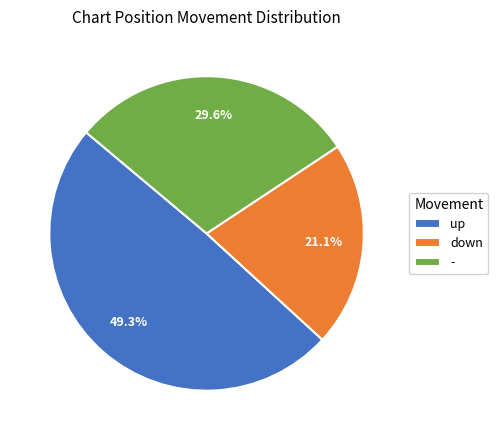

Is there any slice that represents more than half of the pie?

No